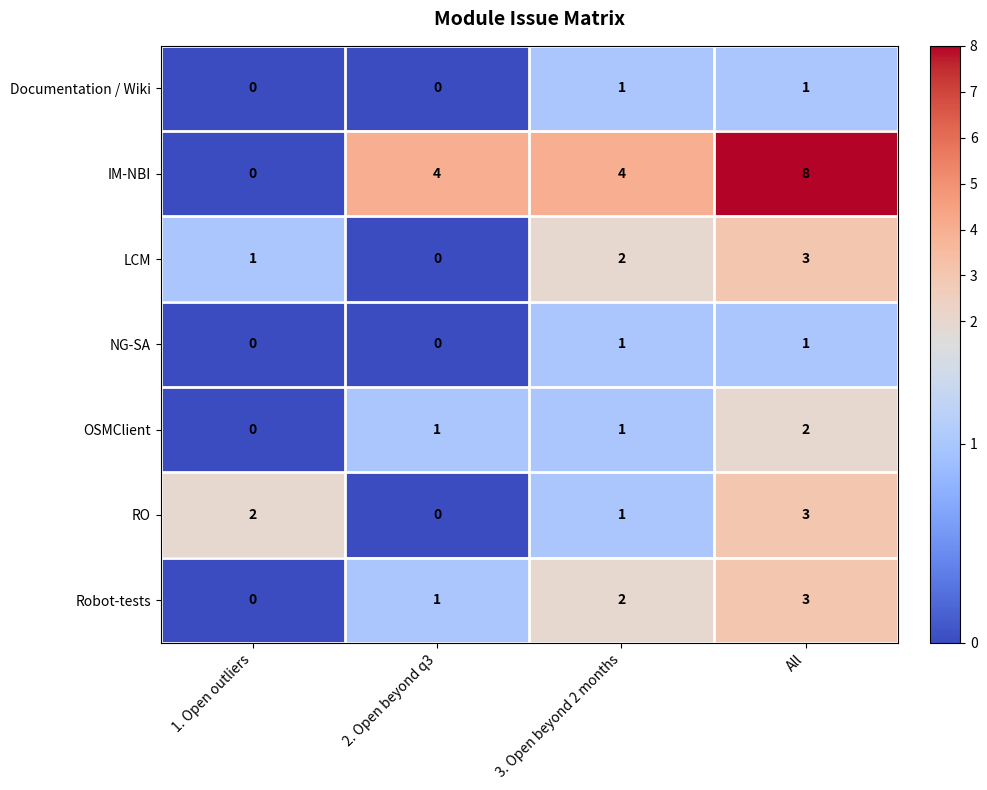

What is the maximum value shown in the chart?

8